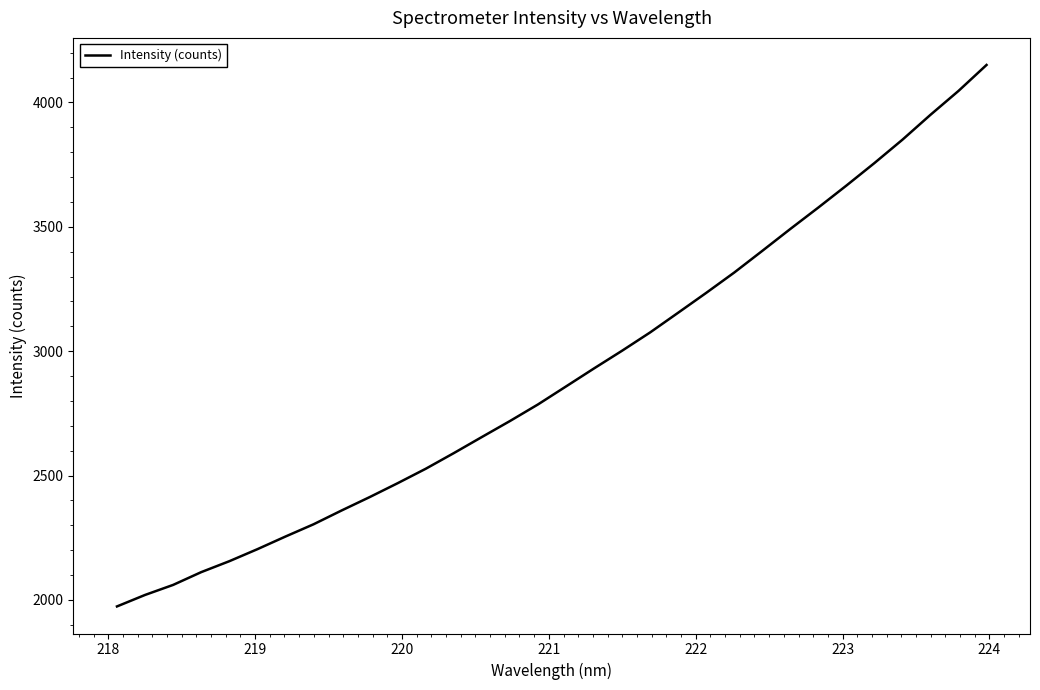

What is the greatest value displayed?

4150.7